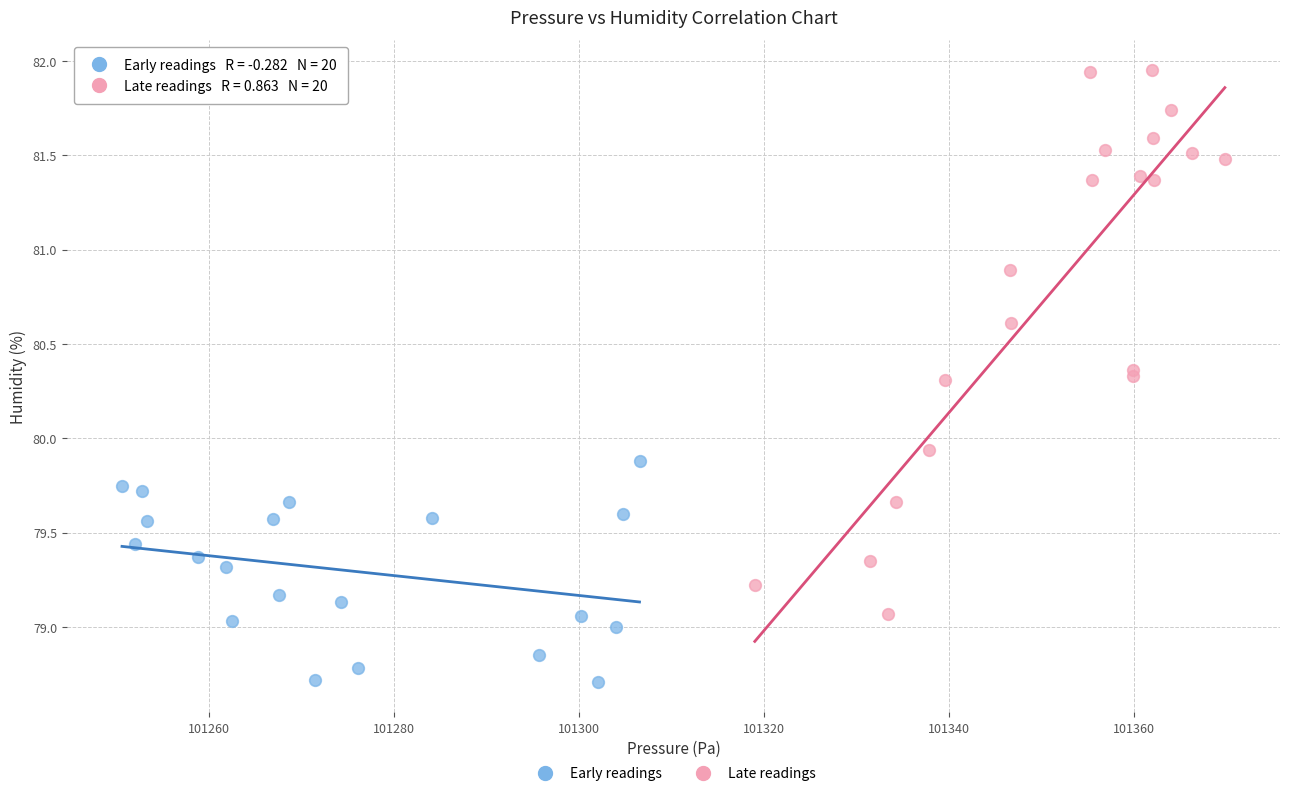

Which series reaches the maximum Y coordinate?

Late readings